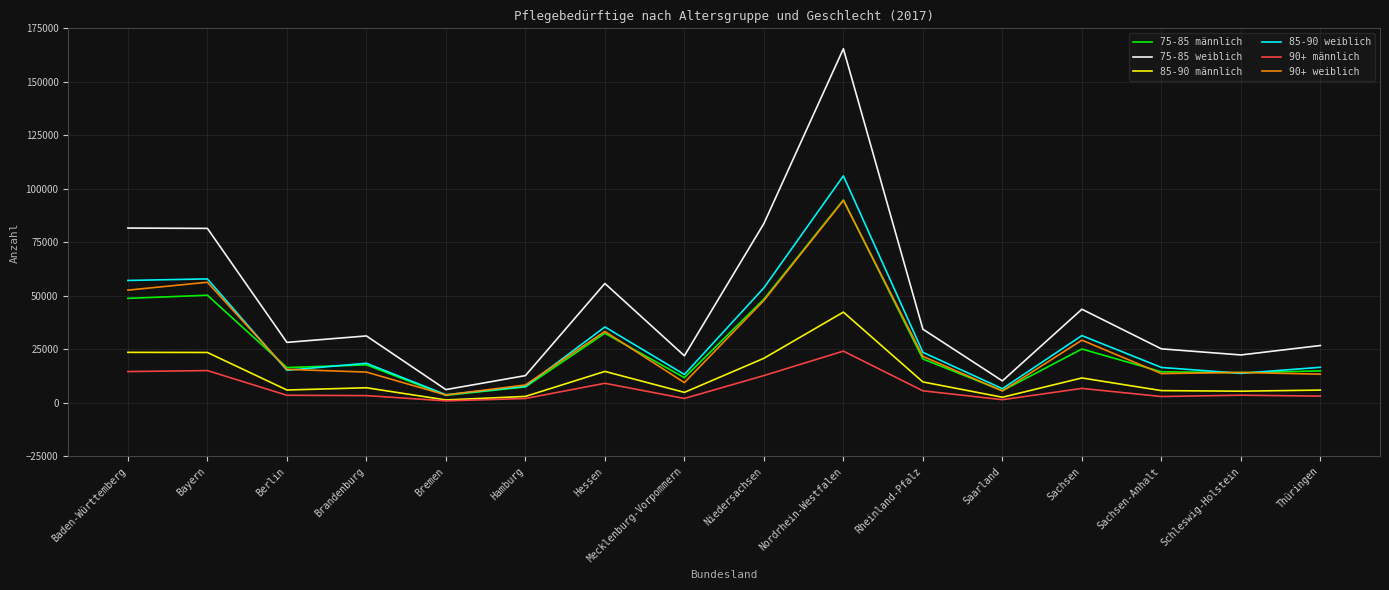

What is the sum of all 90+ weiblich values?

433673